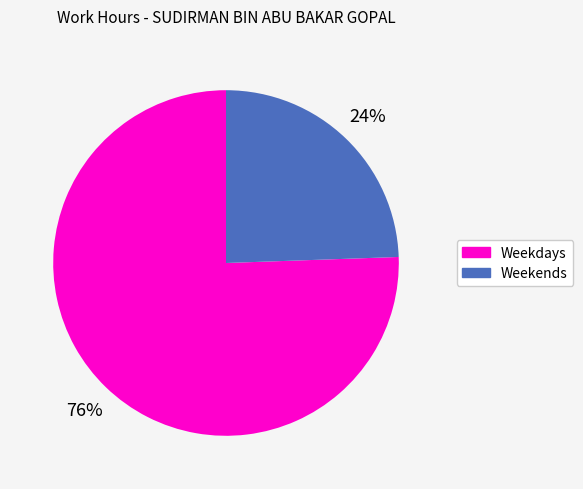

Do Weekends and Weekdays together represent more than half of the pie?

Yes